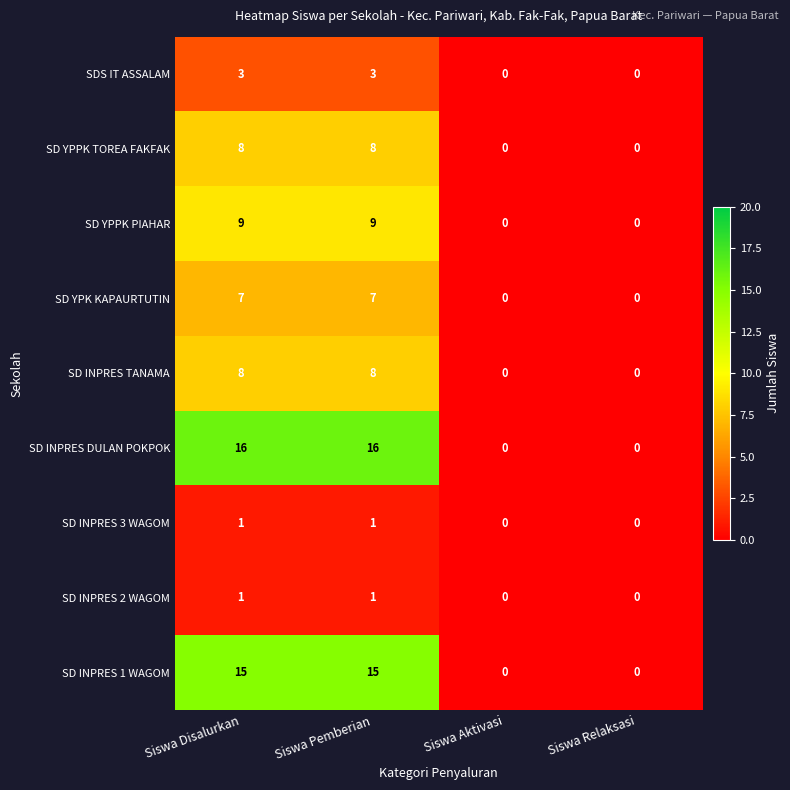

Count the number of categories in the chart.

4